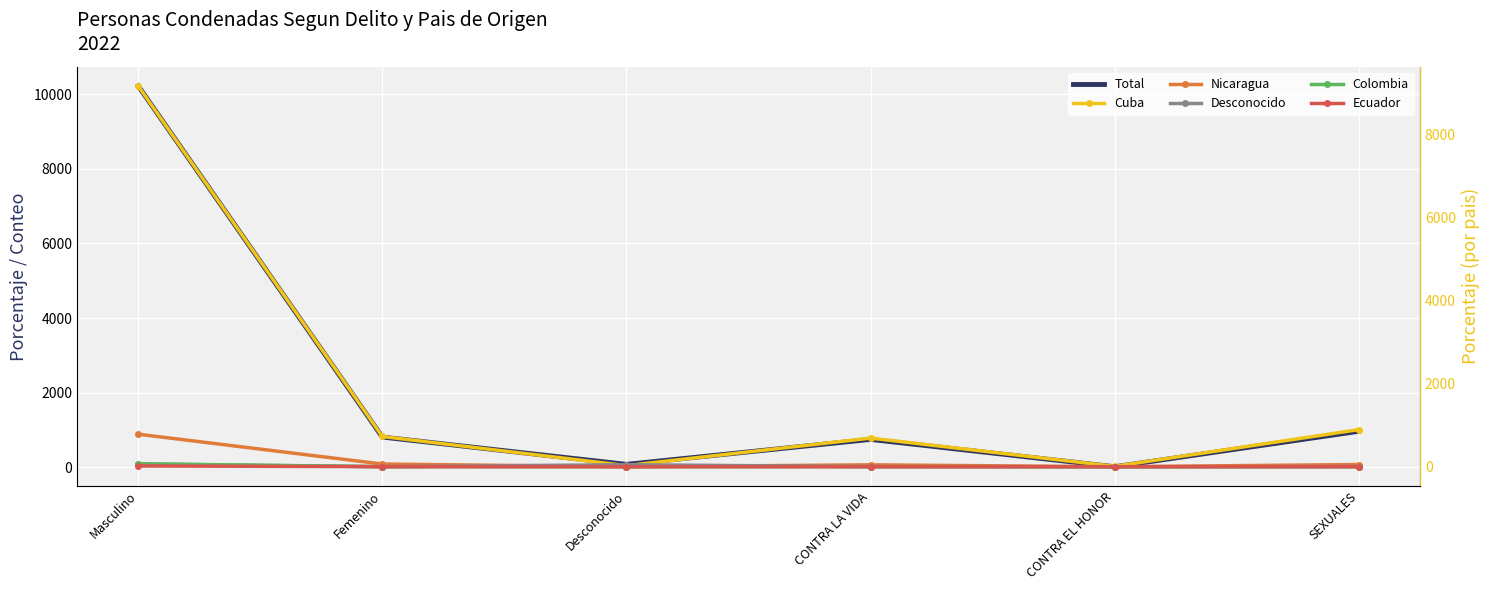

List the labels in order of Ecuador value, smallest first.

Desconocido, CONTRA LA VIDA, CONTRA EL HONOR, SEXUALES, Femenino, Masculino